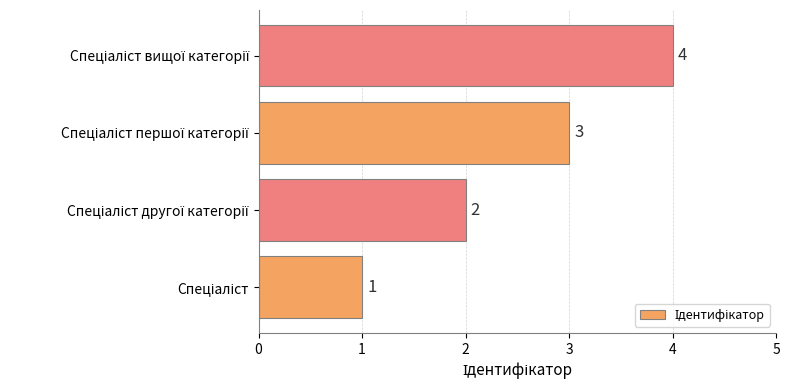

What is the greatest value displayed?

4